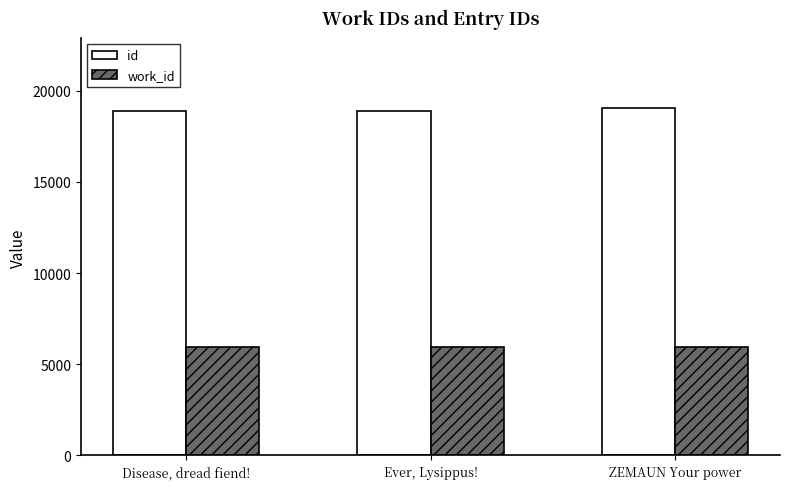

What is the greatest value displayed?

19073